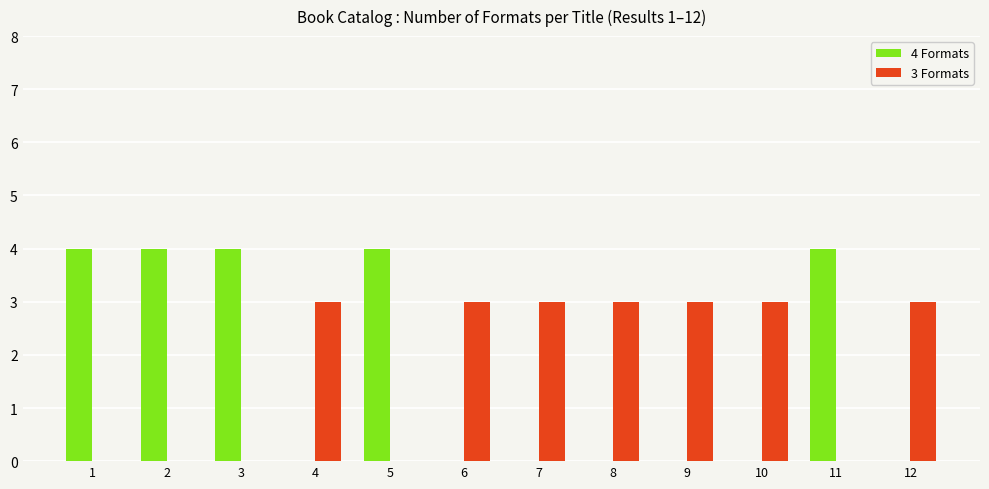

The 4 Formats series shows 0 at 4. True or false?

True